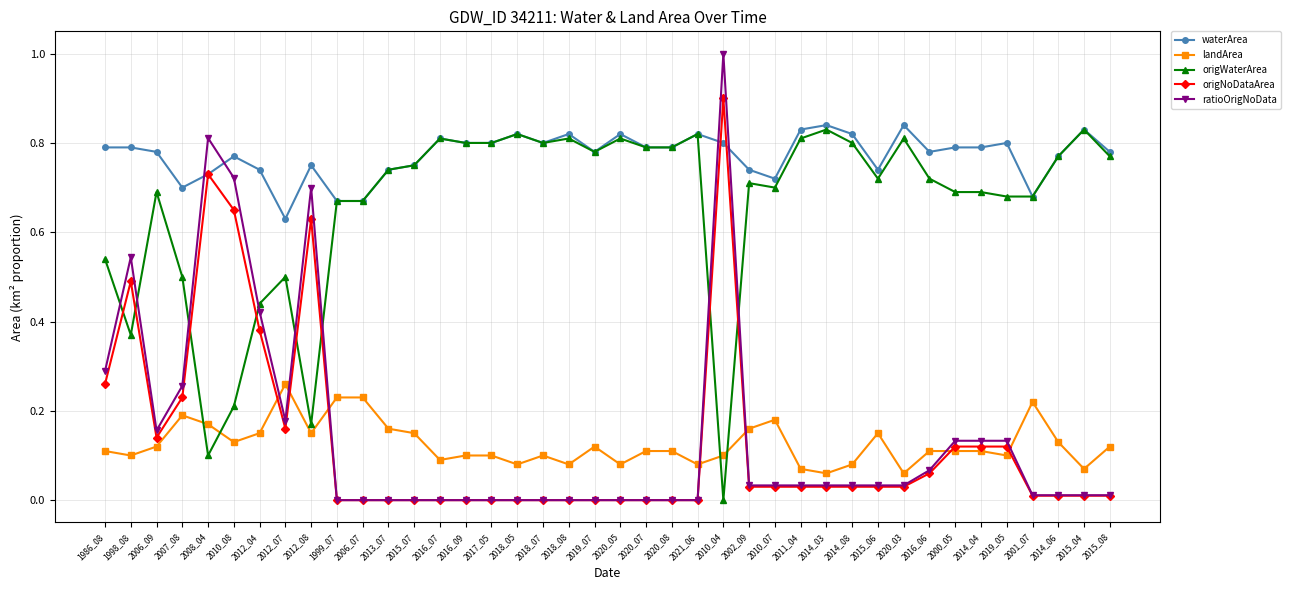

What is the maximum value shown in the chart?

1.0